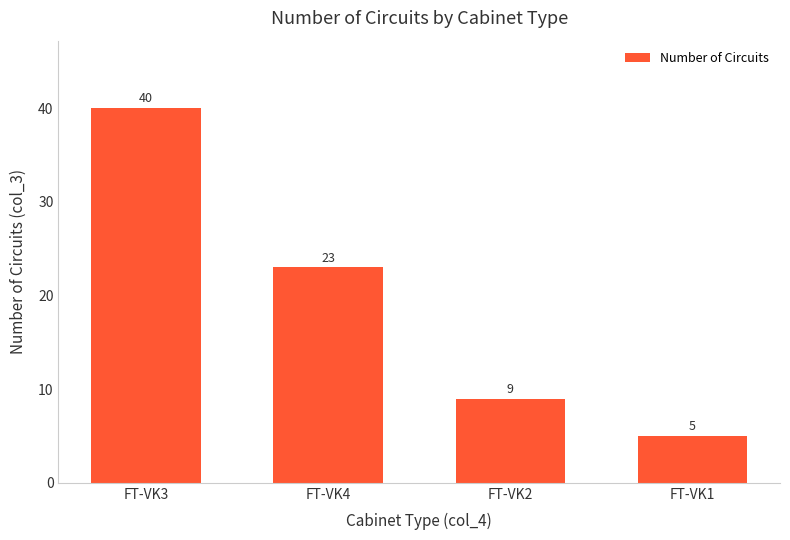

What is the label of the 2nd bar from the left?

FT-VK4